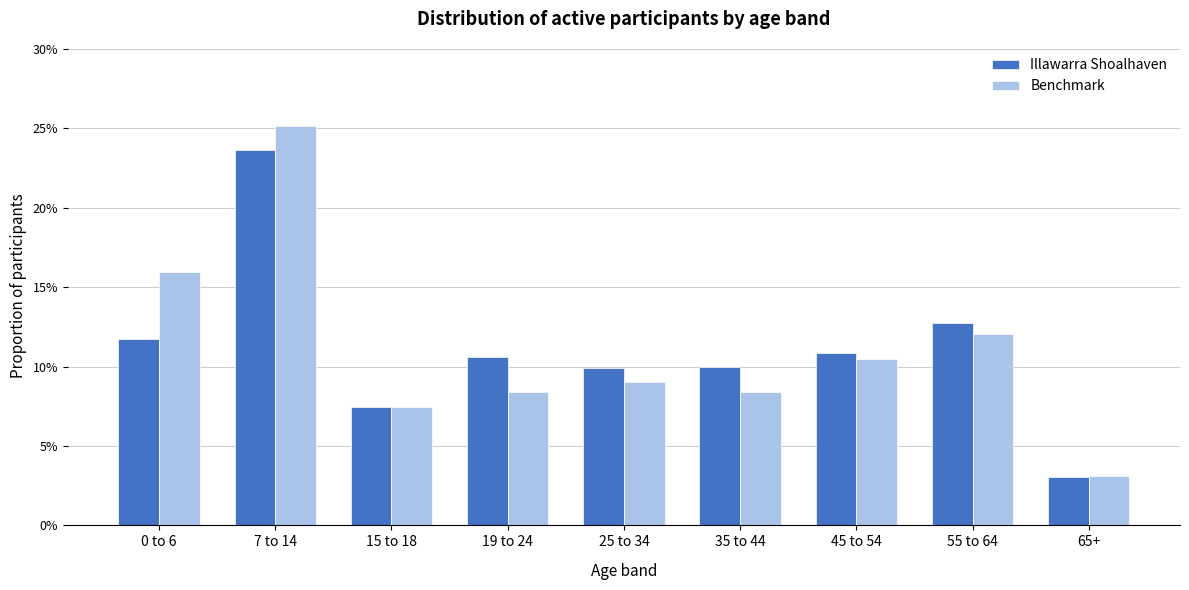

What are all the series names shown in the legend?

Illawarra Shoalhaven, Benchmark